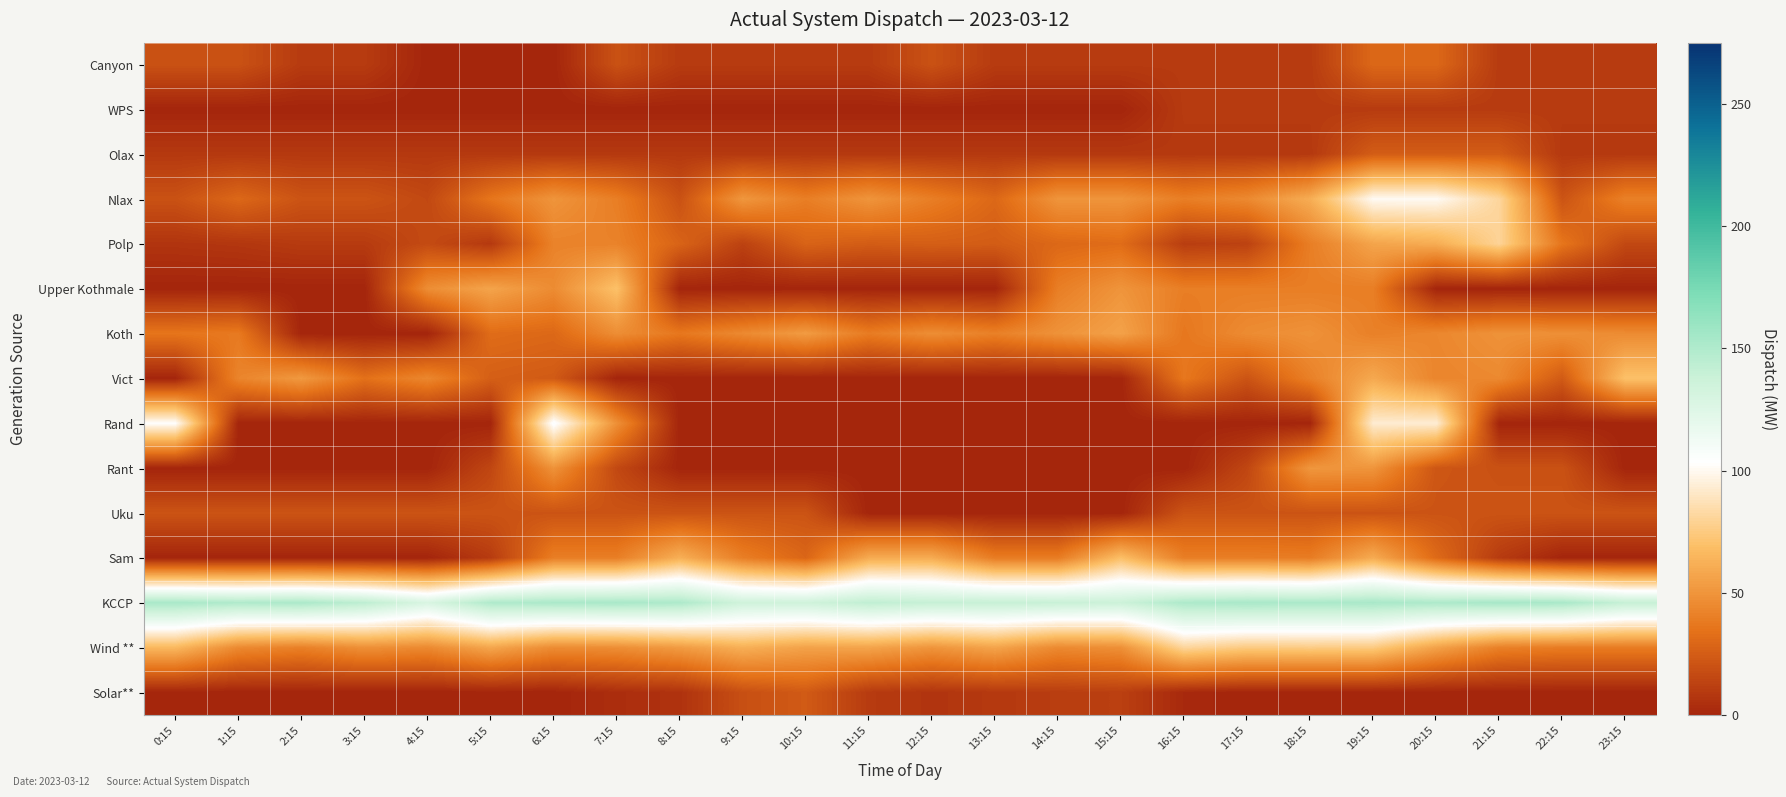

Reading right to left, what are all the values shown in this chart?

Canyon: 23:15=10	22:15=10	21:15=10	20:15=30	19:15=30	18:15=10	17:15=10	16:15=10	15:15=10	14:15=10	13:15=10	12:15=20	11:15=10	10:15=10	9:15=10	8:15=10	7:15=20	6:15=0	5:15=0	4:15=0	3:15=10	2:15=10	1:15=20	0:15=20
WPS: 23:15=10	22:15=10	21:15=10	20:15=10	19:15=10	18:15=10	17:15=10	16:15=10	15:15=0	14:15=0	13:15=0	12:15=0	11:15=0	10:15=0	9:15=0	8:15=0	7:15=0	6:15=0	5:15=0	4:15=0	3:15=0	2:15=0	1:15=0	0:15=0
Olax: 23:15=9	22:15=9	21:15=25	20:15=25	19:15=25	18:15=9	17:15=9	16:15=9	15:15=9	14:15=9	13:15=9	12:15=9	11:15=9	10:15=9	9:15=9	8:15=9	7:15=9	6:15=9	5:15=9	4:15=9	3:15=9	2:15=9	1:15=9	0:15=9
Nlax: 23:15=41	22:15=21	21:15=81	20:15=101	19:15=101	18:15=61	17:15=45	16:15=40	15:15=50	14:15=50	13:15=30	12:15=40	11:15=50	10:15=40	9:15=51	8:15=20	7:15=40	6:15=50	5:15=36	4:15=16	3:15=21	2:15=21	1:15=30	0:15=20
Polp: 23:15=16	22:15=36	21:15=80	20:15=61	19:15=57	18:15=40	17:15=13	16:15=11	15:15=32	14:15=30	13:15=25	12:15=26	11:15=25	10:15=28	9:15=13	8:15=28	7:15=42	6:15=42	5:15=9	4:15=17	3:15=10	2:15=10	1:15=8	0:15=7
Upper Kothmale: 23:15=0	22:15=0	21:15=0	20:15=0	19:15=40	18:15=40	17:15=40	16:15=40	15:15=50	14:15=40	13:15=0	12:15=0	11:15=0	10:15=0	9:15=0	8:15=0	7:15=70	6:15=46	5:15=57	4:15=47	3:15=0	2:15=0	1:15=0	0:15=0
Koth: 23:15=46	22:15=48	21:15=49	20:15=44	19:15=41	18:15=49	17:15=46	16:15=37	15:15=56	14:15=49	13:15=41	12:15=47	11:15=39	10:15=53	9:15=45	8:15=37	7:15=47	6:15=30	5:15=32	4:15=0	3:15=0	2:15=0	1:15=38	0:15=36
Vict: 23:15=70	22:15=24	21:15=45	20:15=43	19:15=59	18:15=41	17:15=21	16:15=37	15:15=0	14:15=0	13:15=0	12:15=0	11:15=0	10:15=0	9:15=0	8:15=0	7:15=0	6:15=24	5:15=26	4:15=44	3:15=34	2:15=52	1:15=43	0:15=0
Rand: 23:15=0	22:15=0	21:15=0	20:15=94	19:15=93	18:15=0	17:15=0	16:15=0	15:15=0	14:15=0	13:15=0	12:15=0	11:15=0	10:15=0	9:15=0	8:15=0	7:15=48	6:15=106	5:15=0	4:15=0	3:15=0	2:15=0	1:15=0	0:15=103
Rant: 23:15=0	22:15=20	21:15=20	20:15=22	19:15=50	18:15=51	17:15=15	16:15=0	15:15=0	14:15=0	13:15=0	12:15=0	11:15=0	10:15=0	9:15=0	8:15=0	7:15=16	6:15=49	5:15=15	4:15=0	3:15=0	2:15=0	1:15=0	0:15=0
Uku: 23:15=21	22:15=21	21:15=21	20:15=21	19:15=21	18:15=21	17:15=21	16:15=21	15:15=0	14:15=0	13:15=0	12:15=0	11:15=0	10:15=21	9:15=21	8:15=21	7:15=21	6:15=21	5:15=21	4:15=21	3:15=21	2:15=21	1:15=21	0:15=21
Sam: 23:15=0	22:15=0	21:15=10	20:15=31	19:15=60	18:15=39	17:15=40	16:15=40	15:15=69	14:15=39	13:15=39	12:15=60	11:15=60	10:15=29	9:15=40	8:15=62	7:15=40	6:15=40	5:15=10	4:15=0	3:15=0	2:15=0	1:15=0	0:15=0
KCCP: 23:15=140	22:15=153	21:15=154	20:15=151	19:15=153	18:15=152	17:15=153	16:15=151	15:15=137	14:15=139	13:15=140	12:15=140	11:15=143	10:15=135	9:15=135	8:15=151	7:15=153	6:15=152	5:15=150	4:15=129	3:15=144	2:15=152	1:15=150	0:15=153
Wind **: 23:15=39	22:15=39	21:15=41	20:15=56	19:15=75	18:15=76	17:15=75	16:15=81	15:15=48	14:15=45	13:15=57	12:15=50	11:15=57	10:15=56	9:15=62	8:15=53	7:15=47	6:15=46	5:15=58	4:15=45	3:15=48	2:15=41	1:15=45	0:15=66
Solar**: 23:15=0	22:15=0	21:15=0	20:15=0	19:15=0	18:15=0	17:15=0	16:15=2	15:15=12	14:15=11	13:15=9	12:15=7	11:15=10	10:15=24	9:15=19	8:15=6	7:15=4	6:15=0	5:15=0	4:15=0	3:15=0	2:15=0	1:15=0	0:15=0